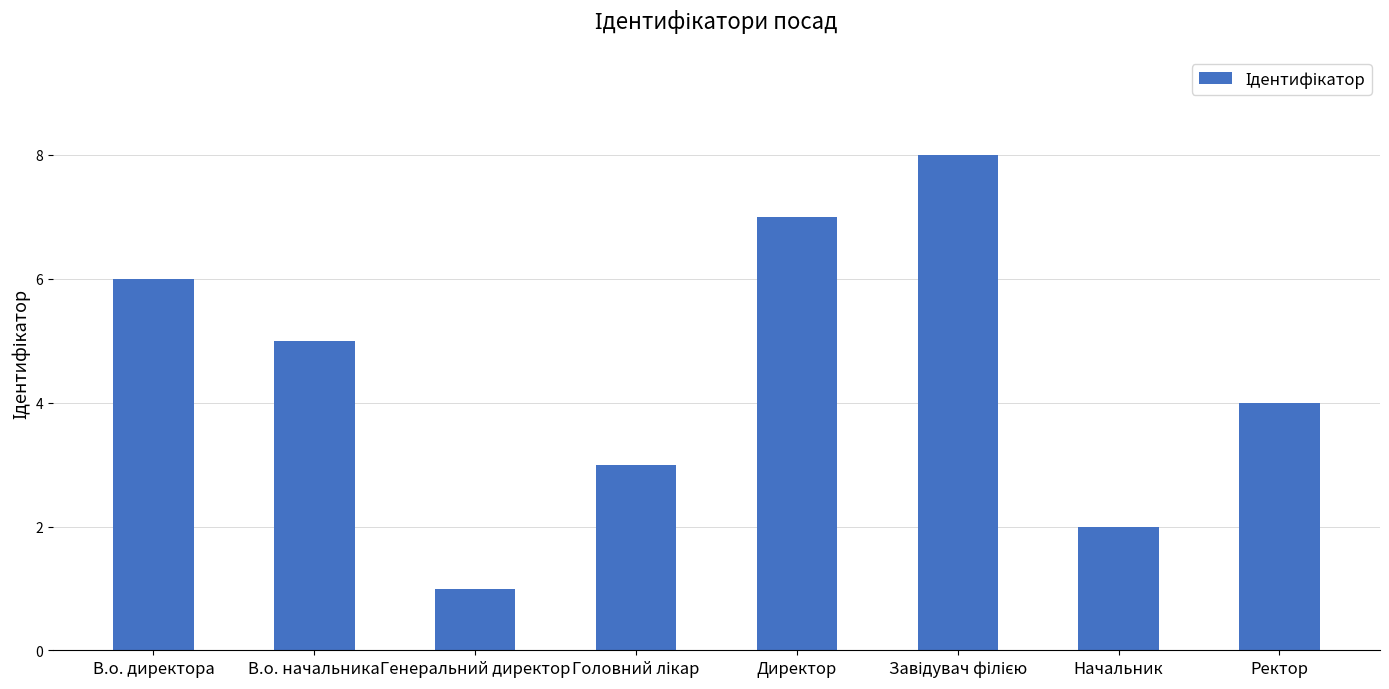

Reading left to right, transcribe all the data shown in this chart.

6	5	1	3	7	8	2	4